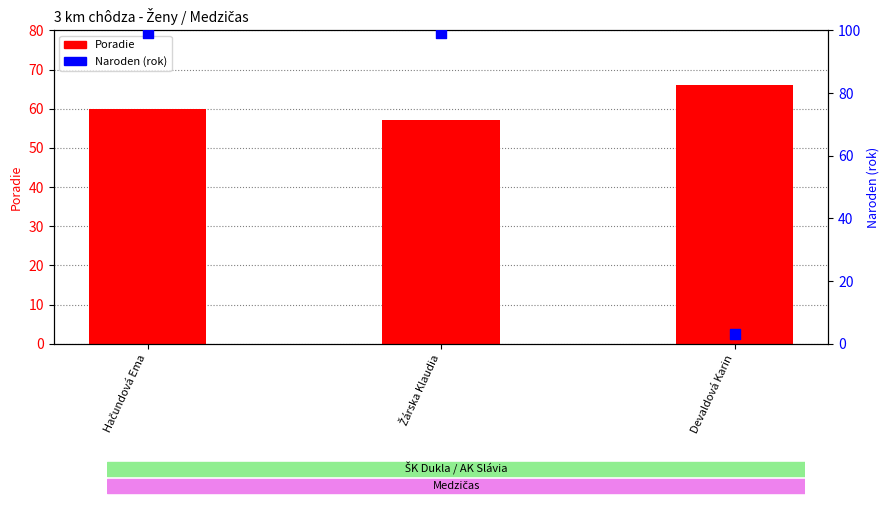

Which series reaches the maximum Y coordinate?

Naroden (rok)